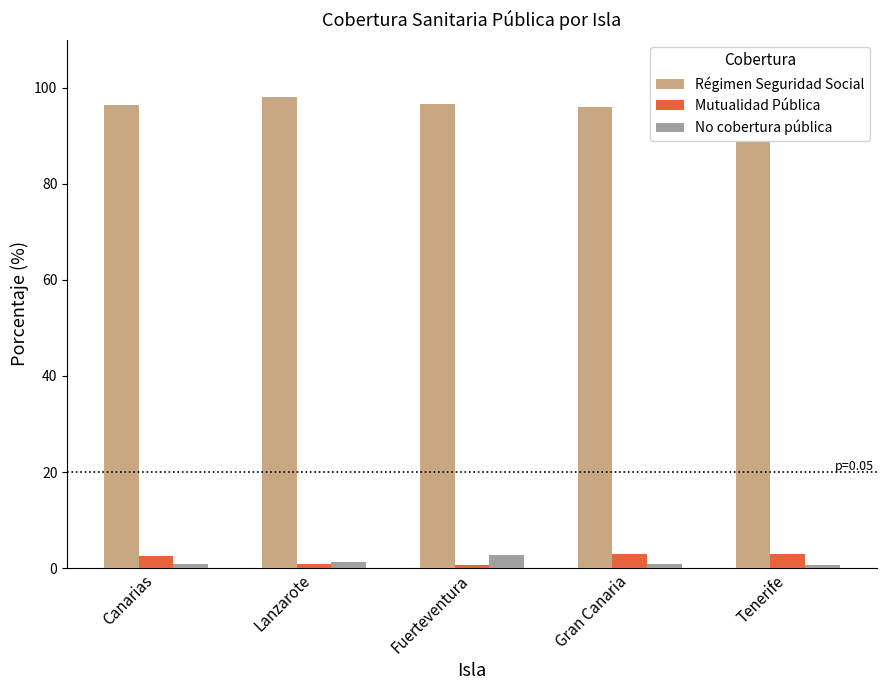

Which category has the highest value across all series?

Lanzarote